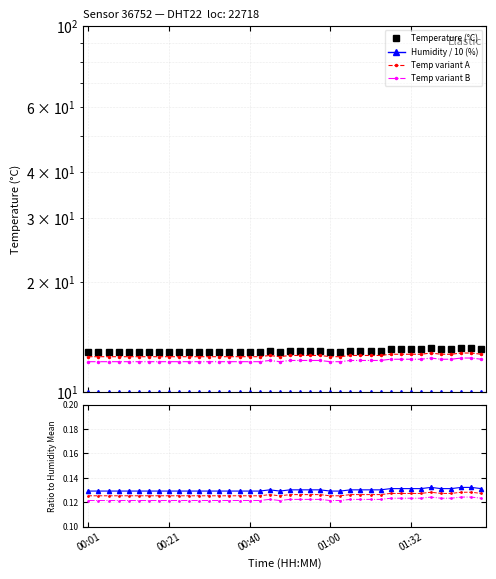

The chart shows a value of 21.7 at 00:13. True or false?

False